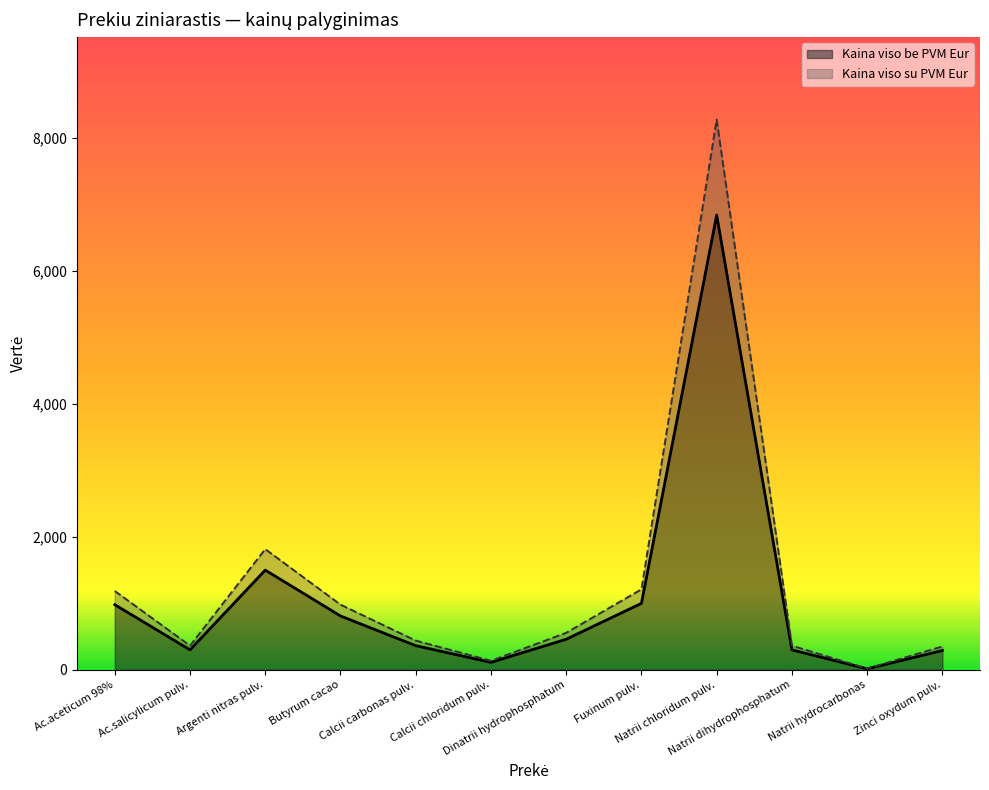

How many lines are shown in the chart?

2